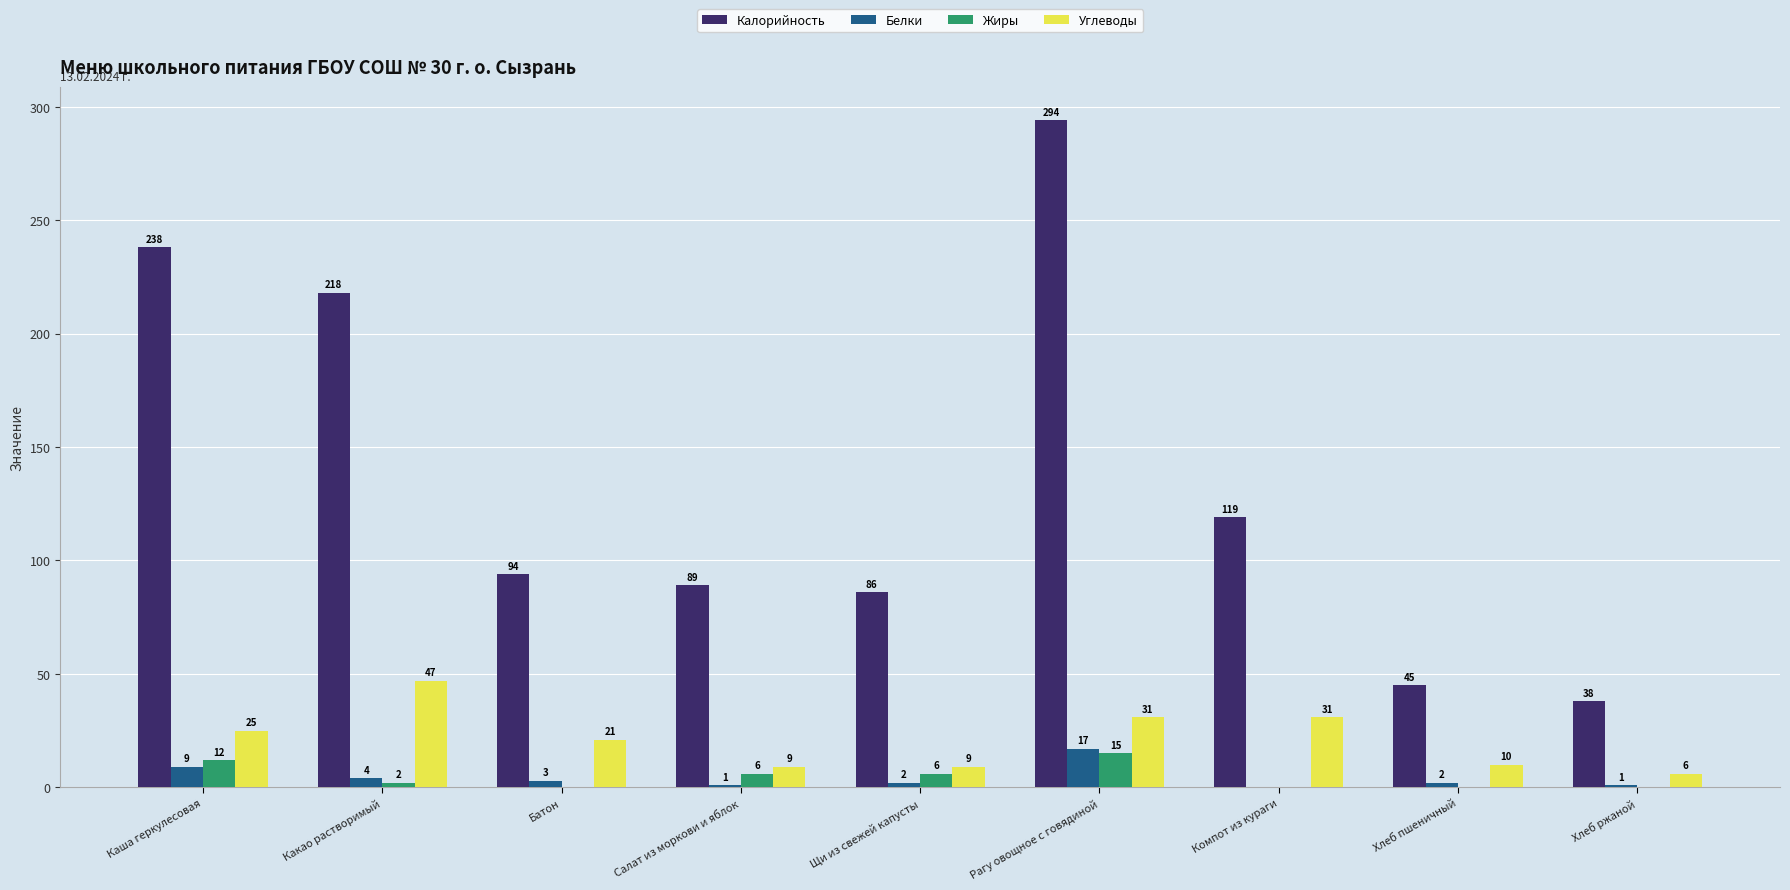

How many groups of bars are there?

9